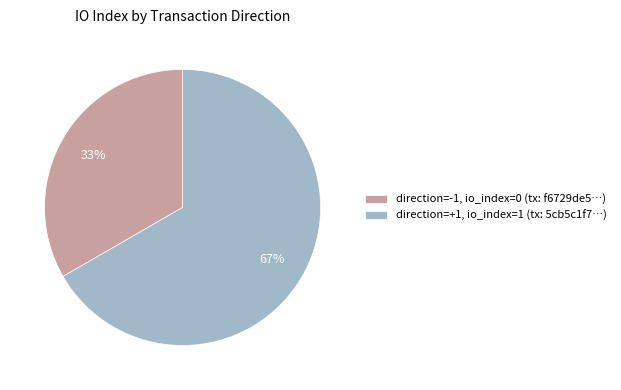

To the nearest percent, what is the average slice percentage?

50%